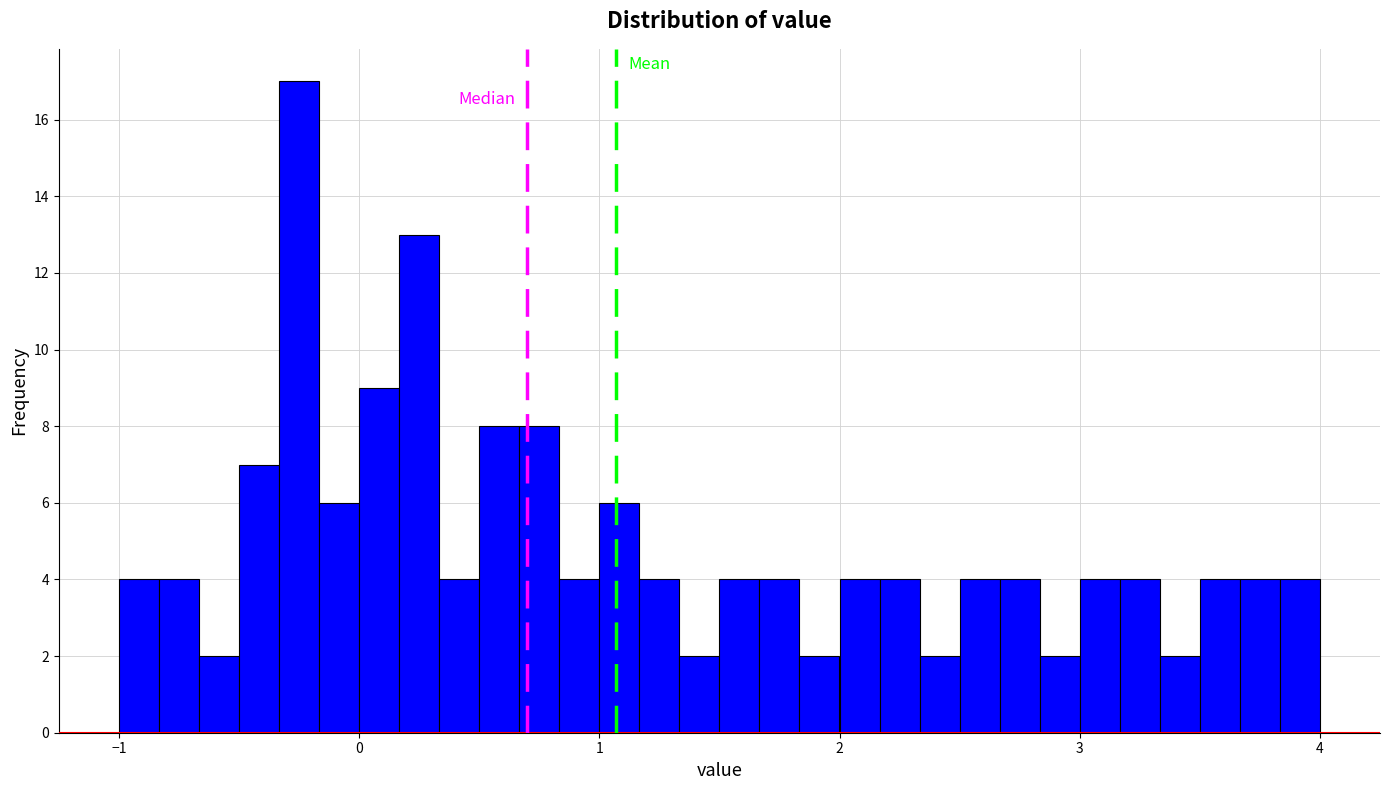

Read against the x-axis, roughly where is the centre of the tallest bar?

-0.2